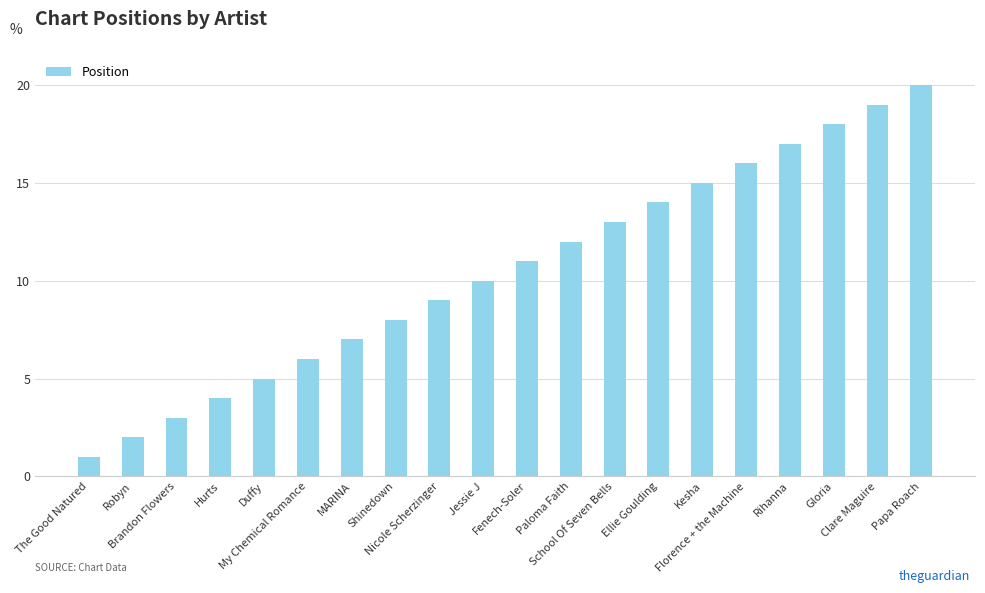

True or false: the data shows 8 at Shinedown.

True